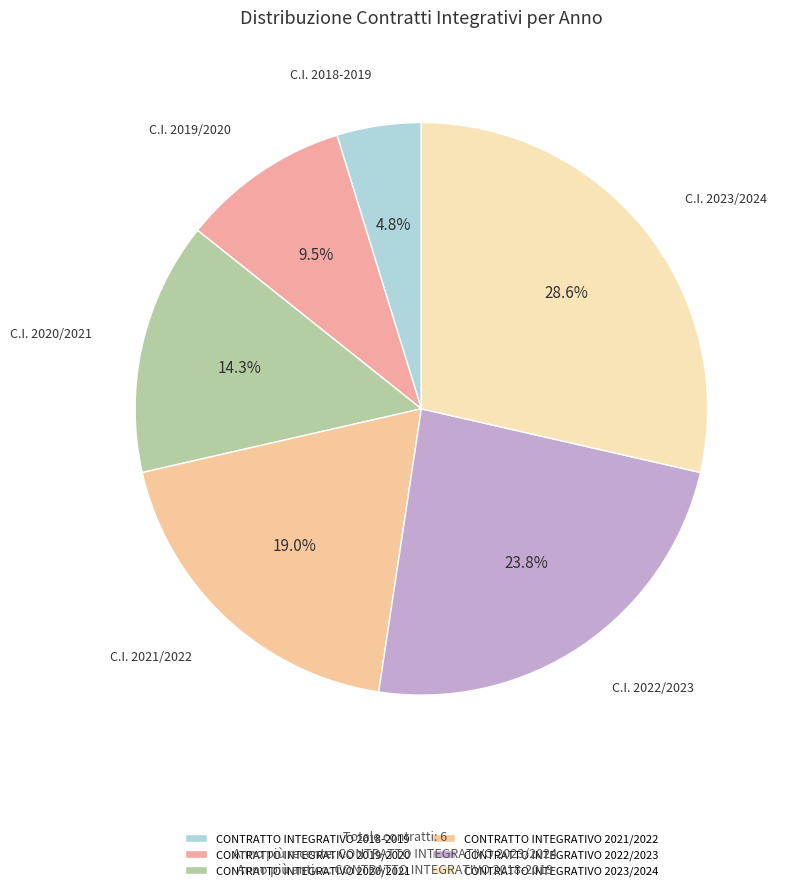

True or false: CONTRATTO INTEGRATIVO 2023/2024 accounts for 39% of the total.

False